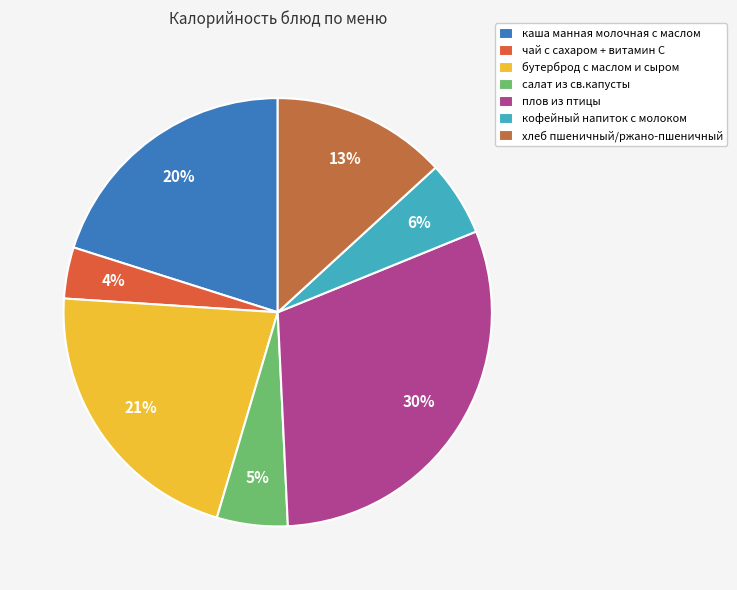

To the nearest percent, what percentage of the pie is салат из св.капусты?

5%